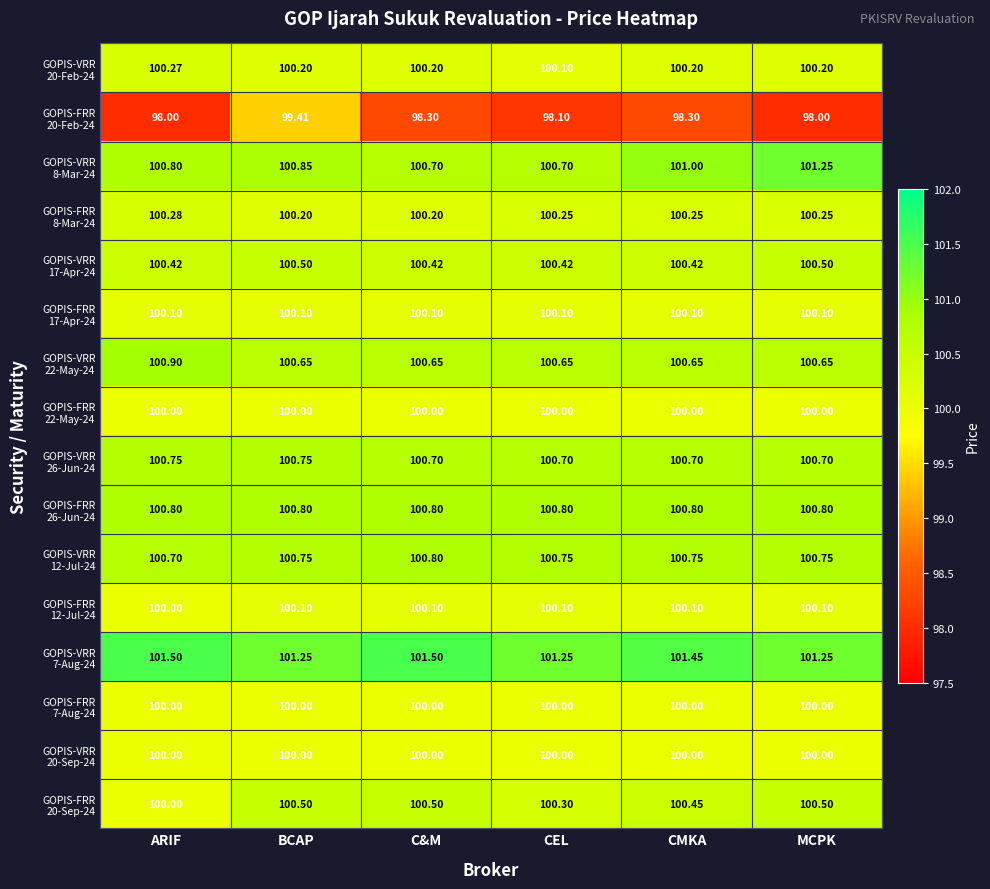

At which category is the sum across all series the highest?

BCAP